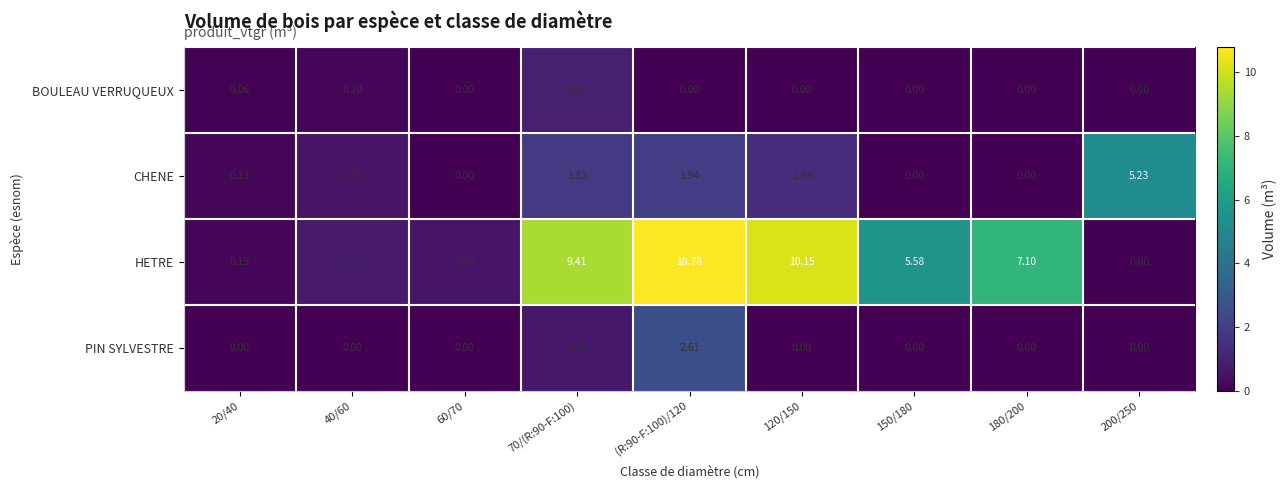

Which series has the largest total across all categories?

HETRE